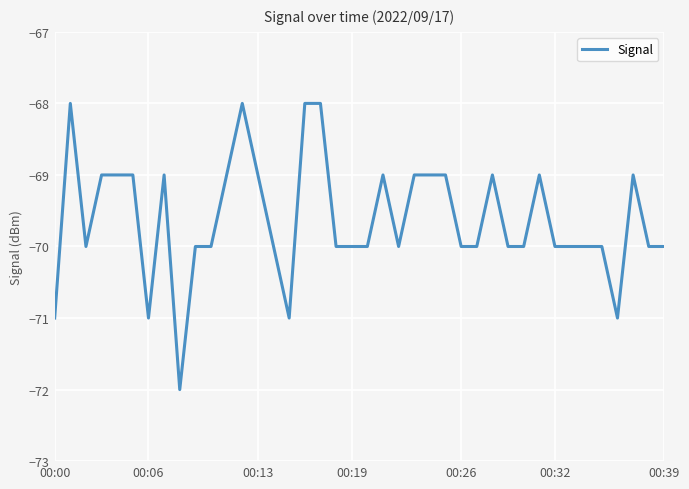

What is the difference between the maximum and minimum values?

4